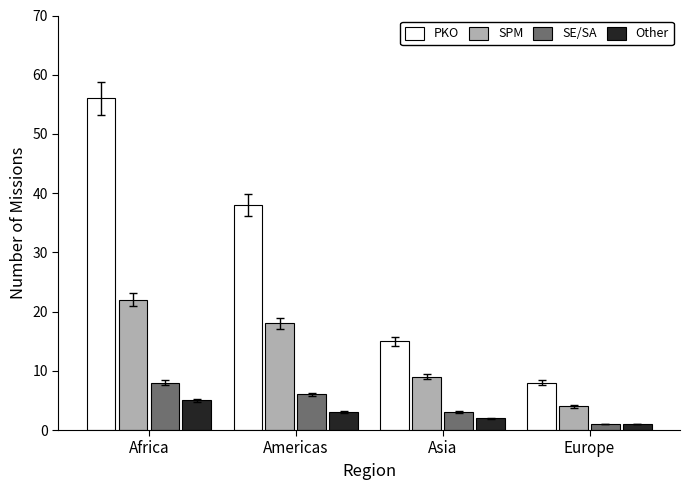

Does the chart contain stacked bars?

No